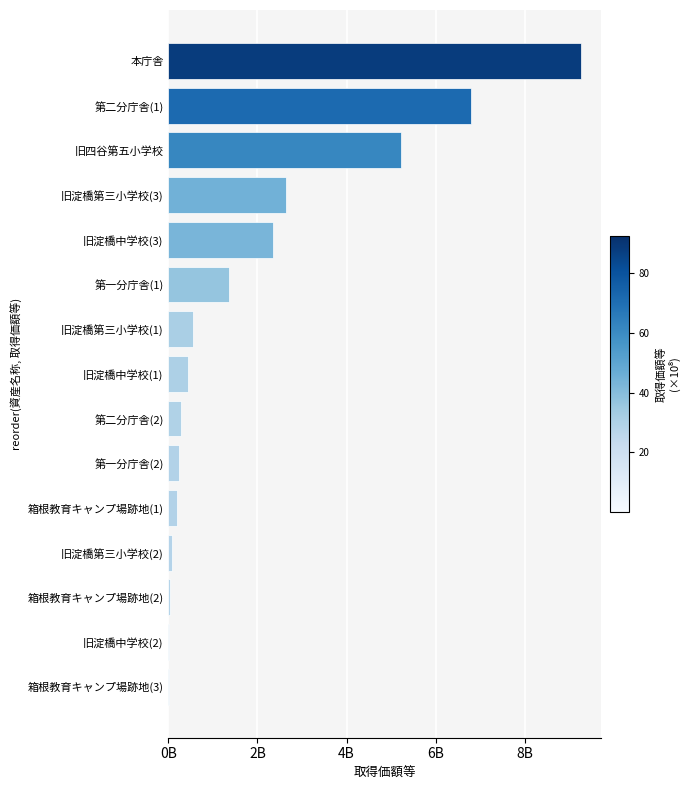

Are the bars horizontal?

Yes